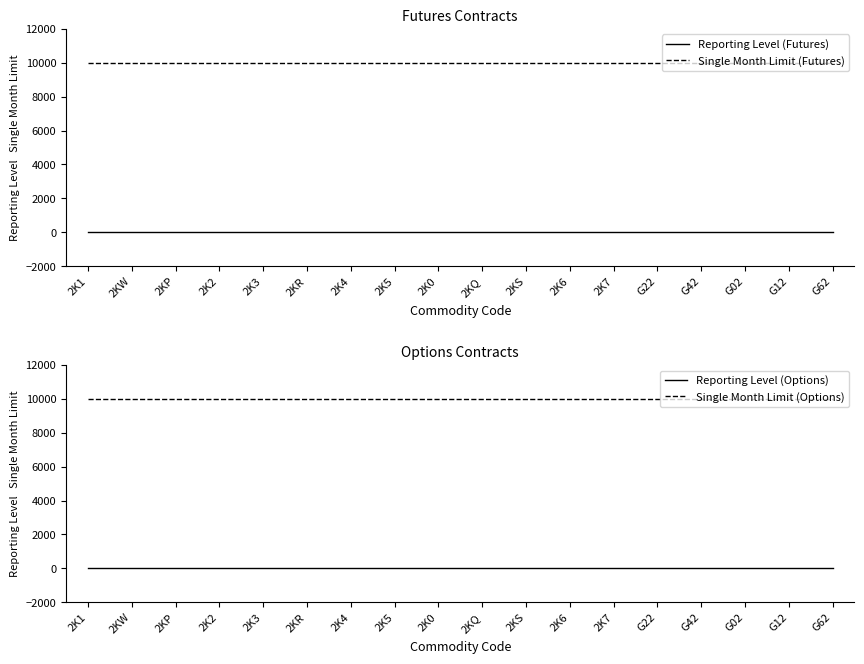

Is the value of Single Month Limit (Futures) at G42 greater than the value of Reporting Level (Futures) at G42?

Yes